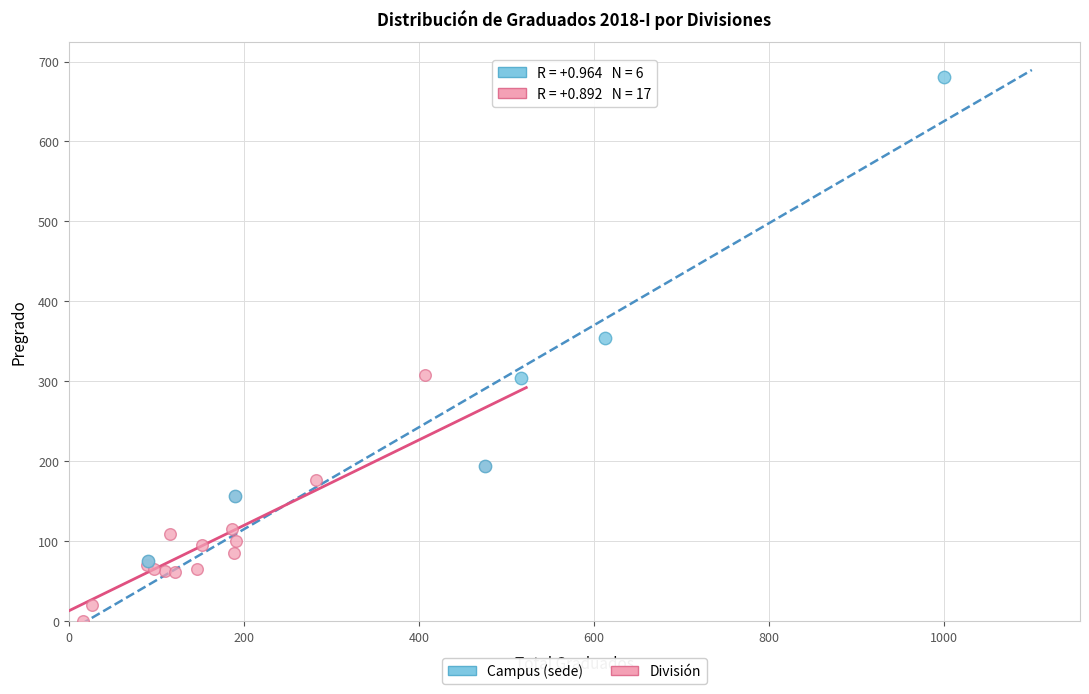

Which series has the widest spread of Y values?

Campus (sede)